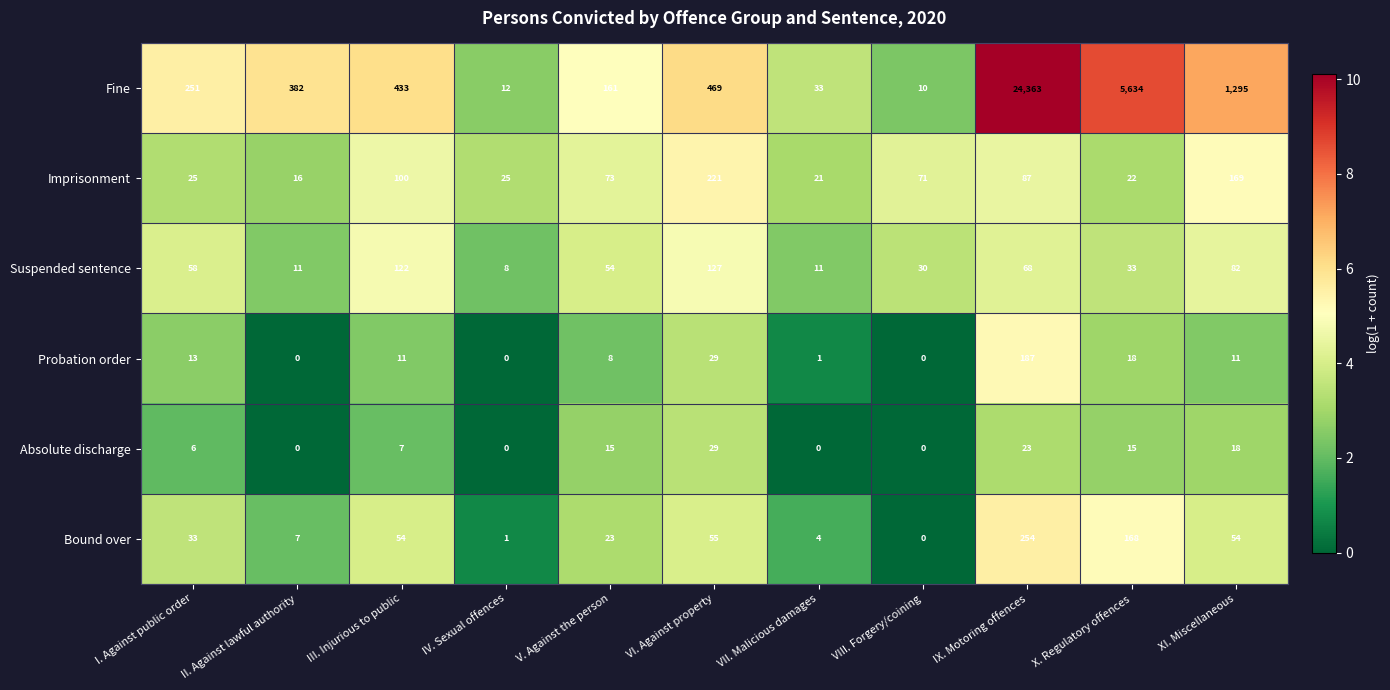

Where is Imprisonment nearest to the value 118?

III. Injurious to public